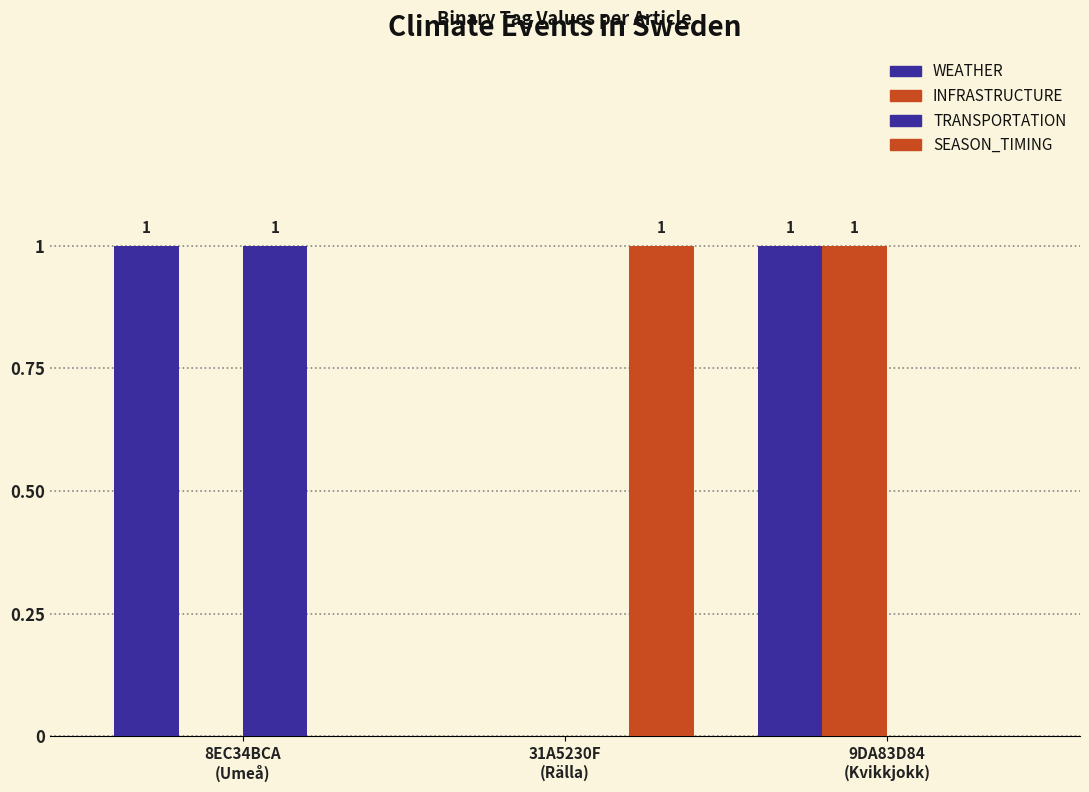

How many positive values does the WEATHER series have?

2